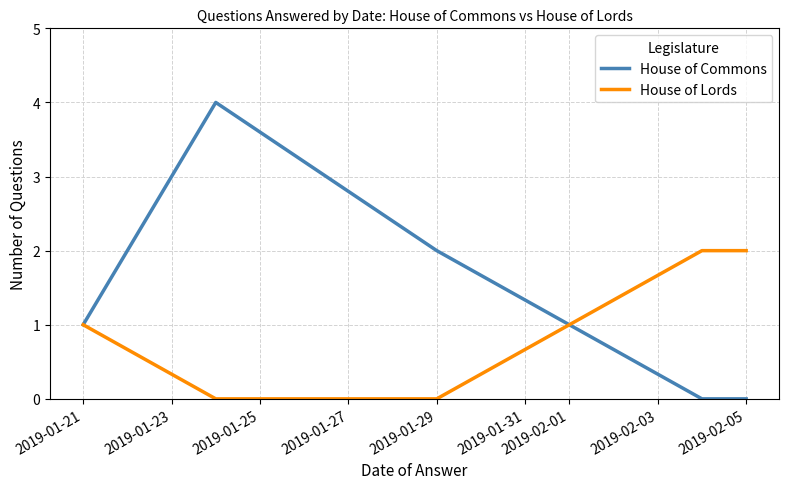

What is the greatest value displayed?

4